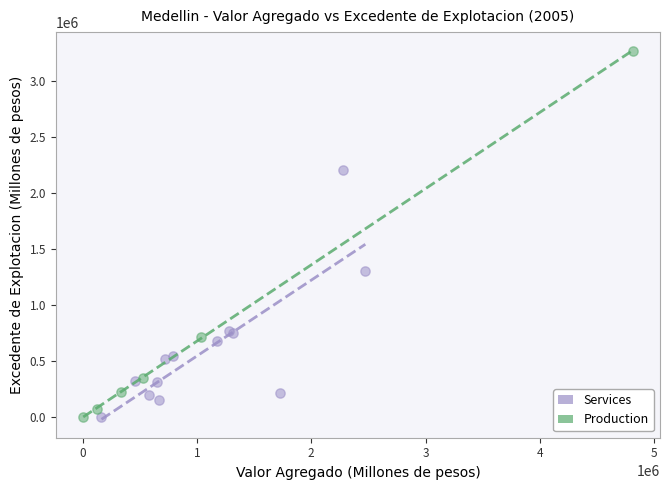

Which series reaches the maximum Y coordinate?

Production